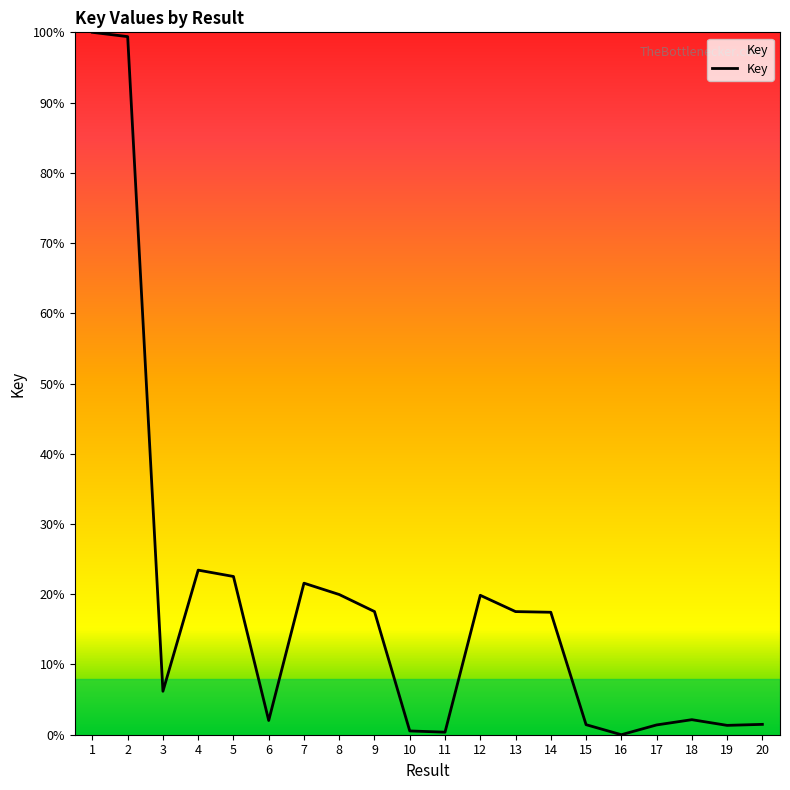

Does the chart have visible grid lines?

No